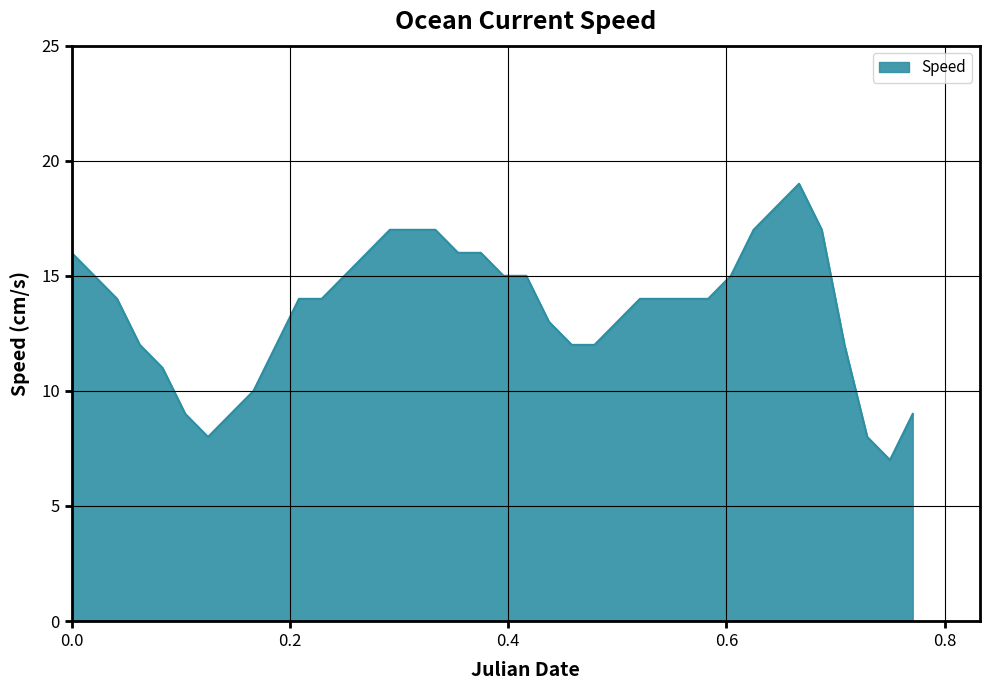

What is the minimum value shown in the chart?

7